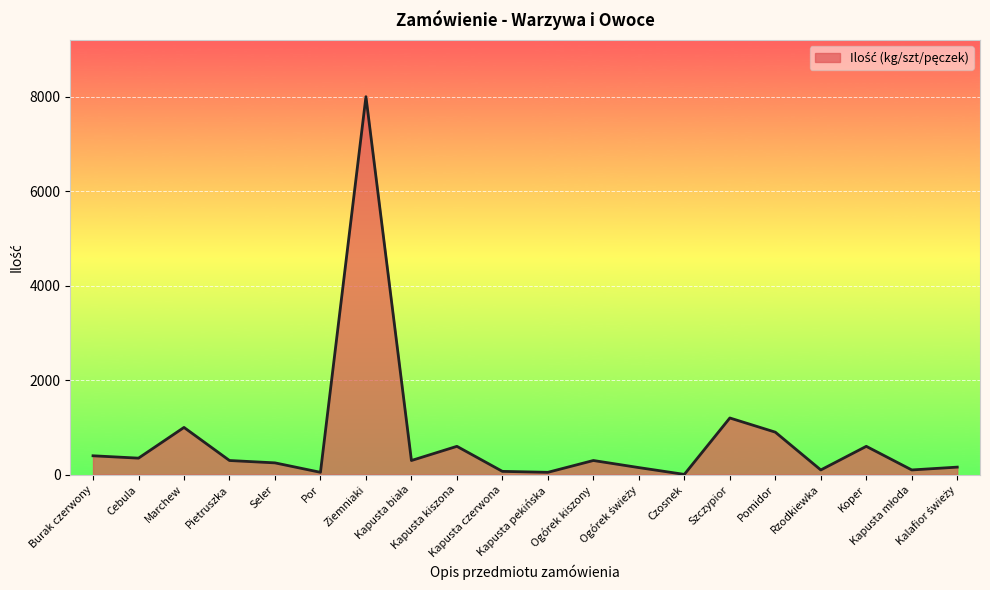

What is the difference between the maximum and minimum values?

7994